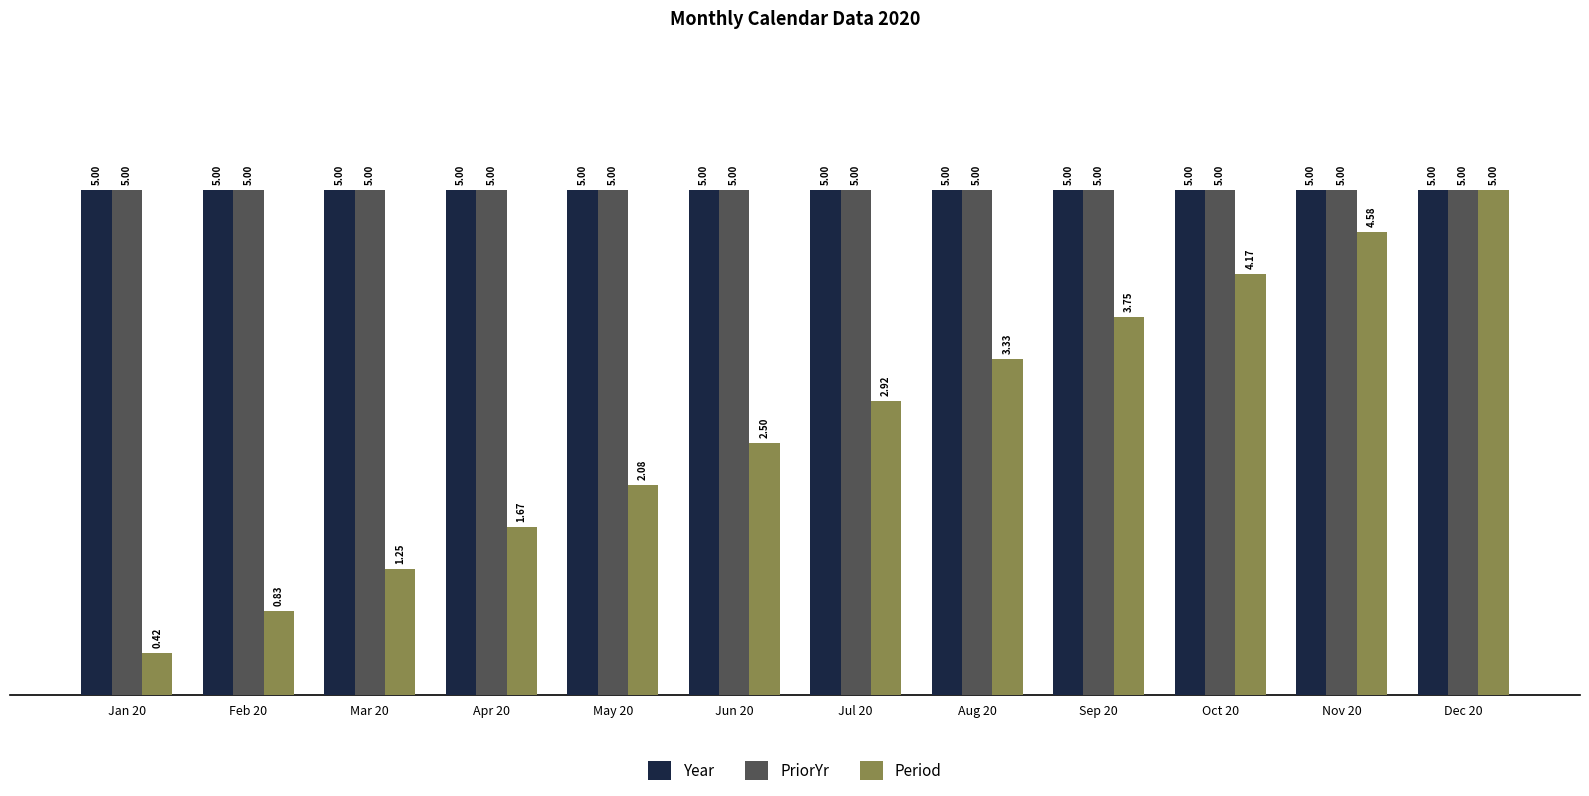

What is the total value across all series at Aug 20?

13.3